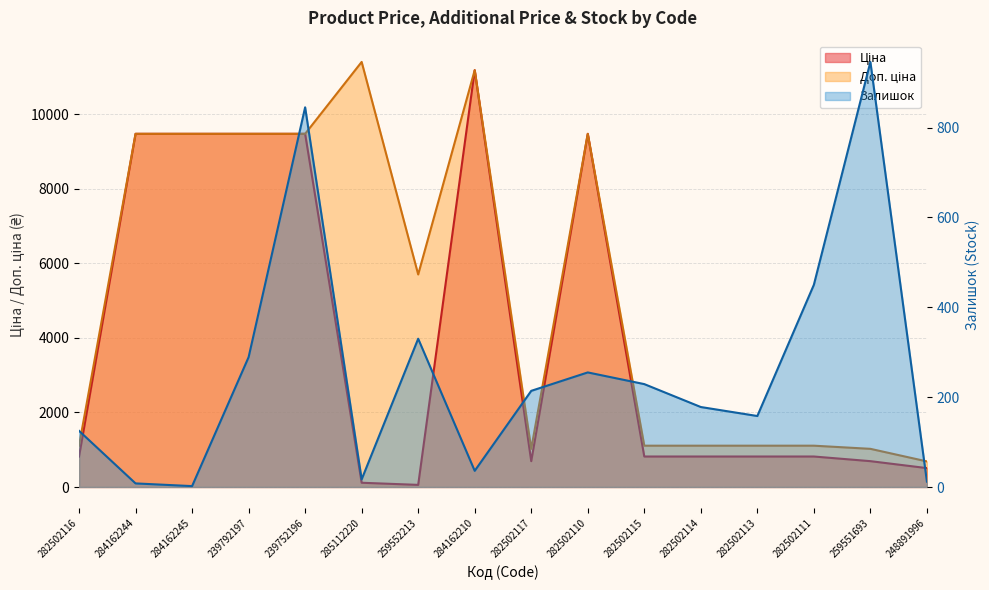

True or false: Залишок has more than 1 interior local peaks.

True